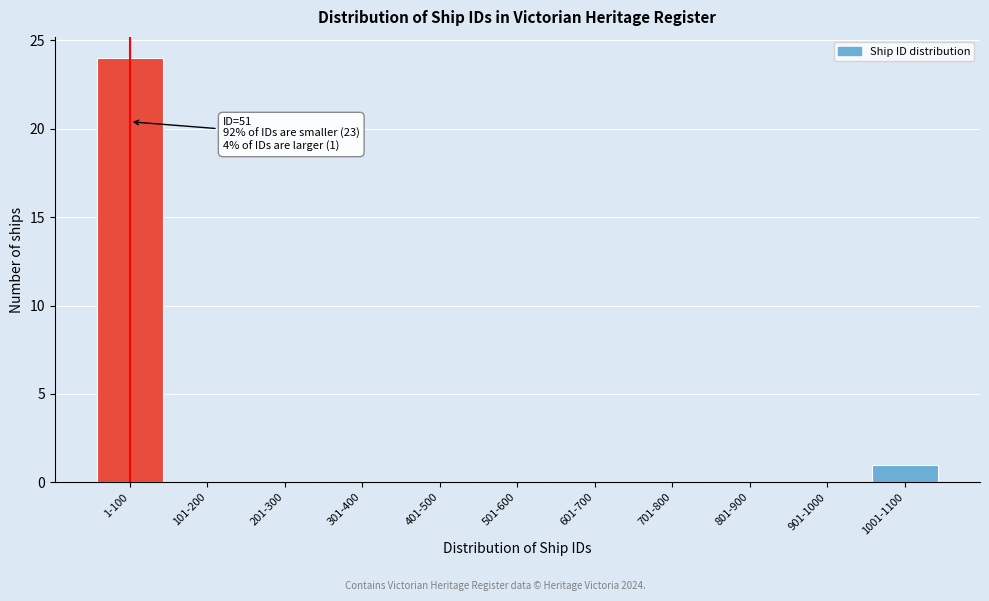

Reading right to left, transcribe all the data shown in this chart.

1001-1100=1	901-1000=0	801-900=0	701-800=0	601-700=0	501-600=0	401-500=0	301-400=0	201-300=0	101-200=0	1-100=24